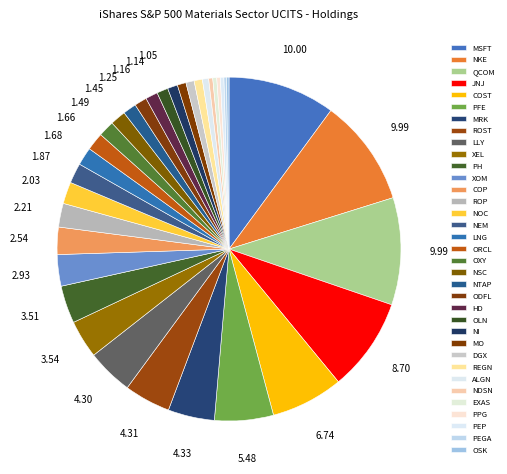

Is there a majority slice in this chart?

No